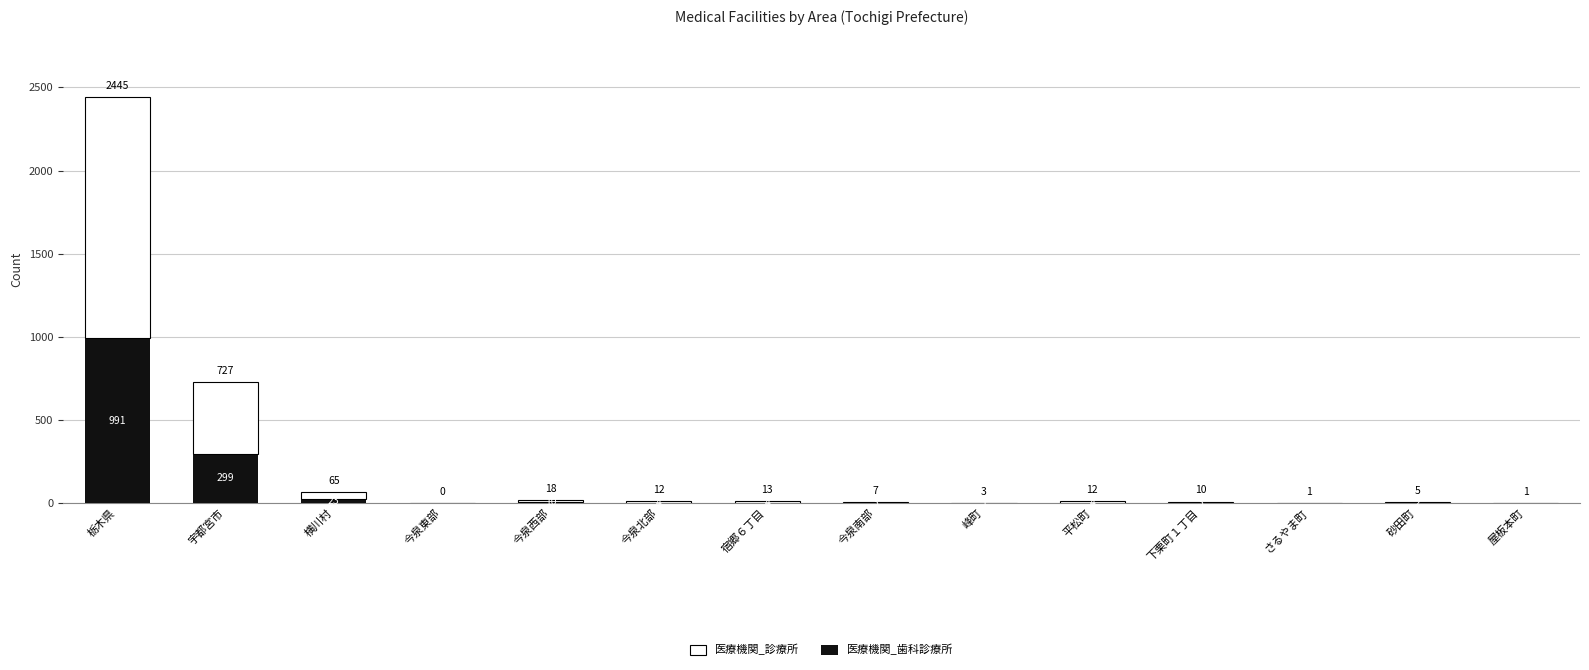

At which category is the sum across all series the highest?

栃木県